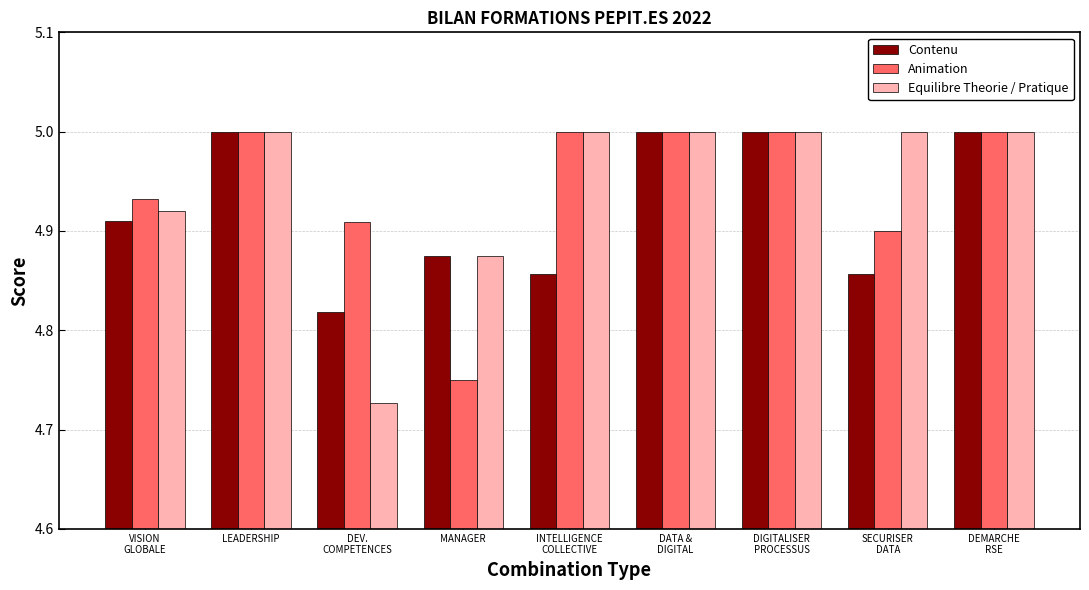

At how many categories does at least one series exceed 4?

9